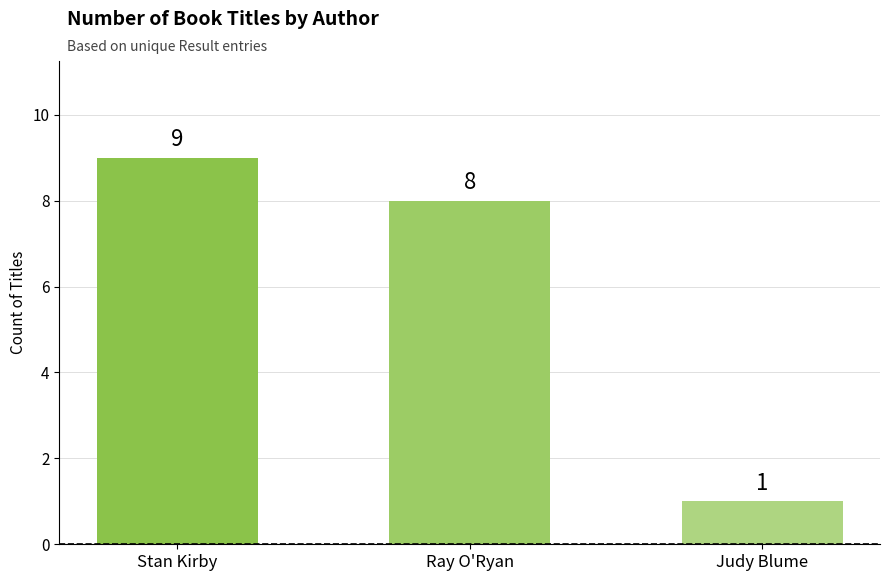

How many data points are less than 8?

1